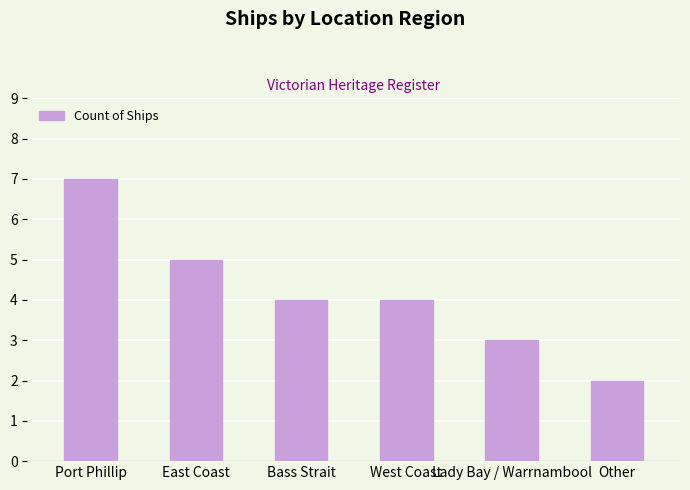

Does the chart contain stacked bars?

No